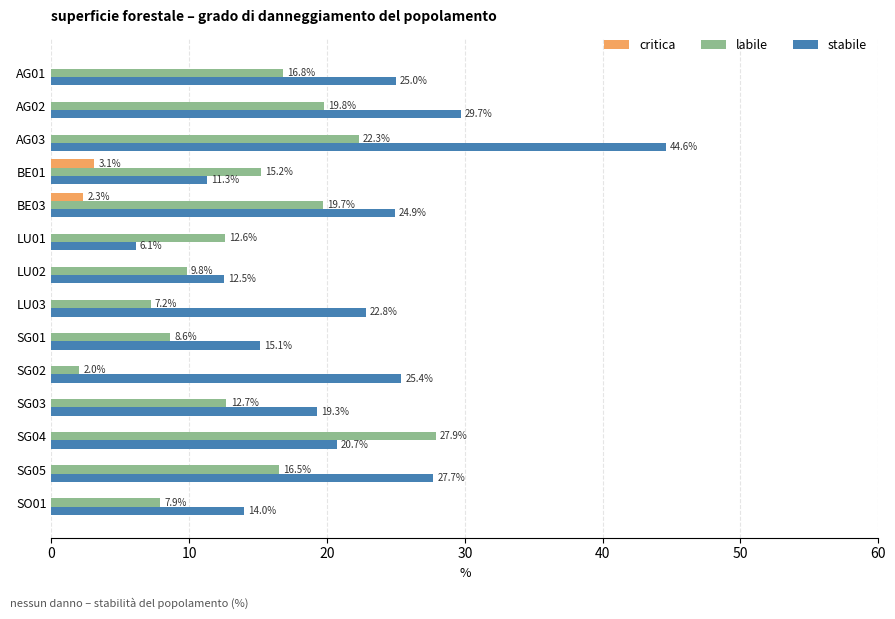

What is the highest value of the critica series?

3.1